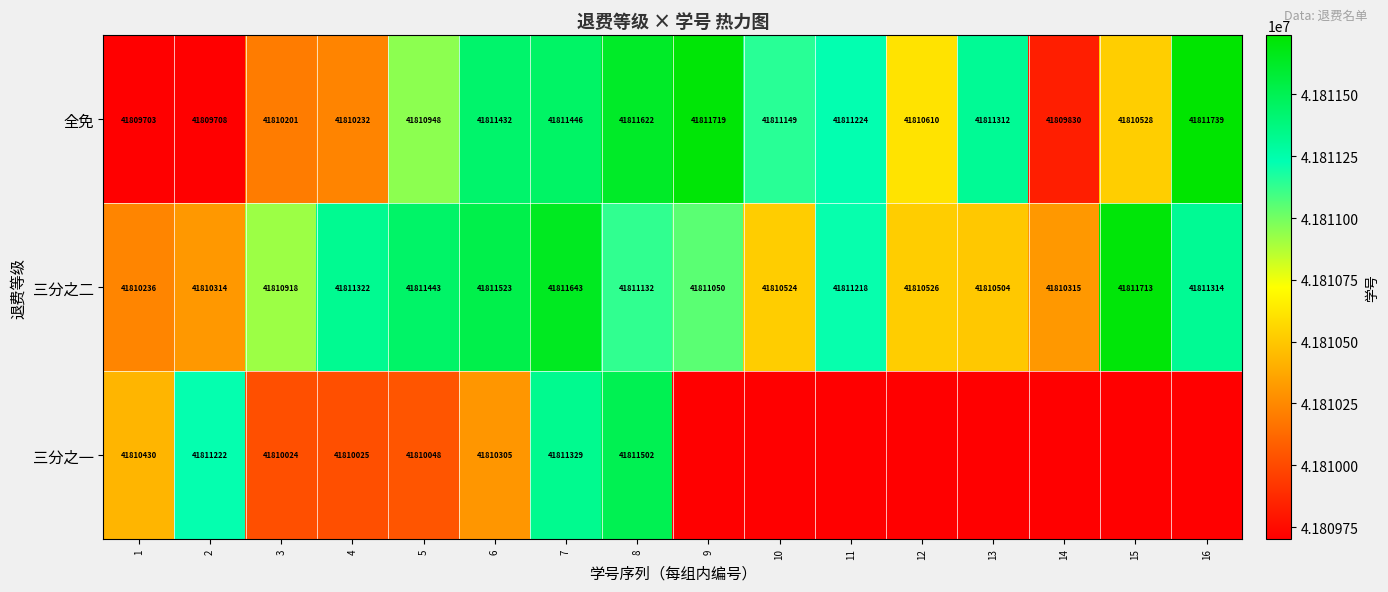

What is the total value across all series at 6?

125433260